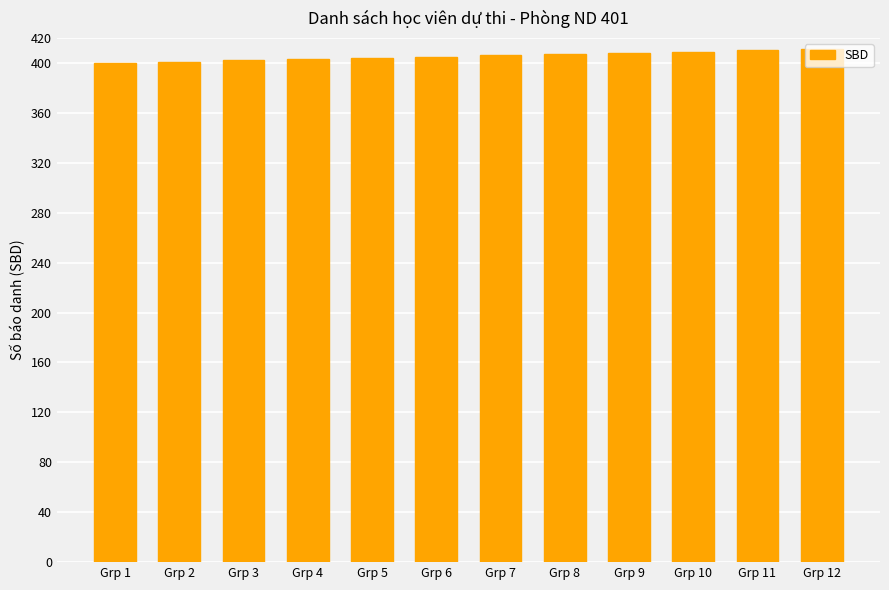

The chart shows a value of 621 at Grp 1. True or false?

False